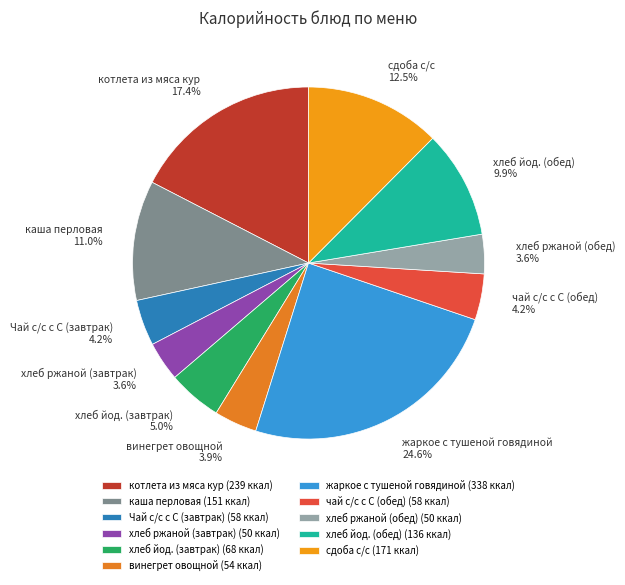

How many segments does this pie chart have?

11